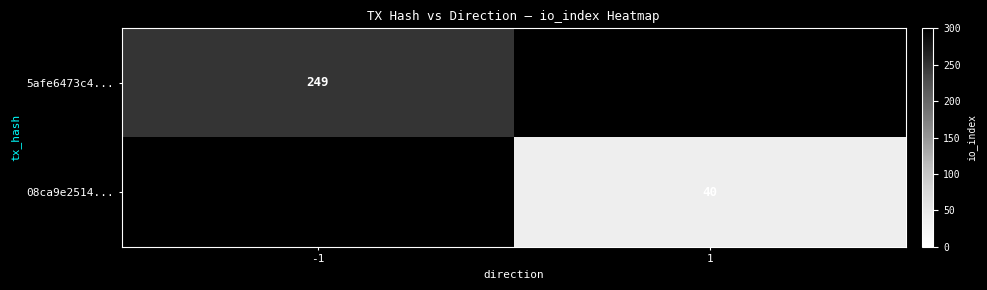

The 08ca9e2514... series shows 40 at 1. True or false?

True